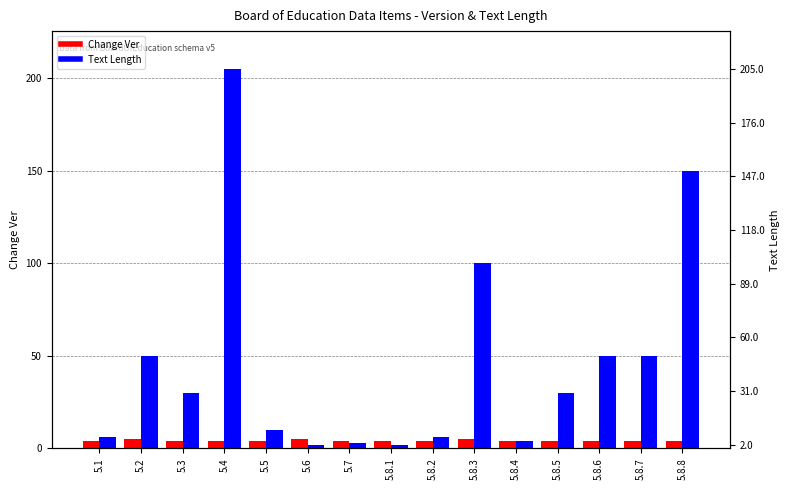

Read the Change Ver value at 5.8.5.

4